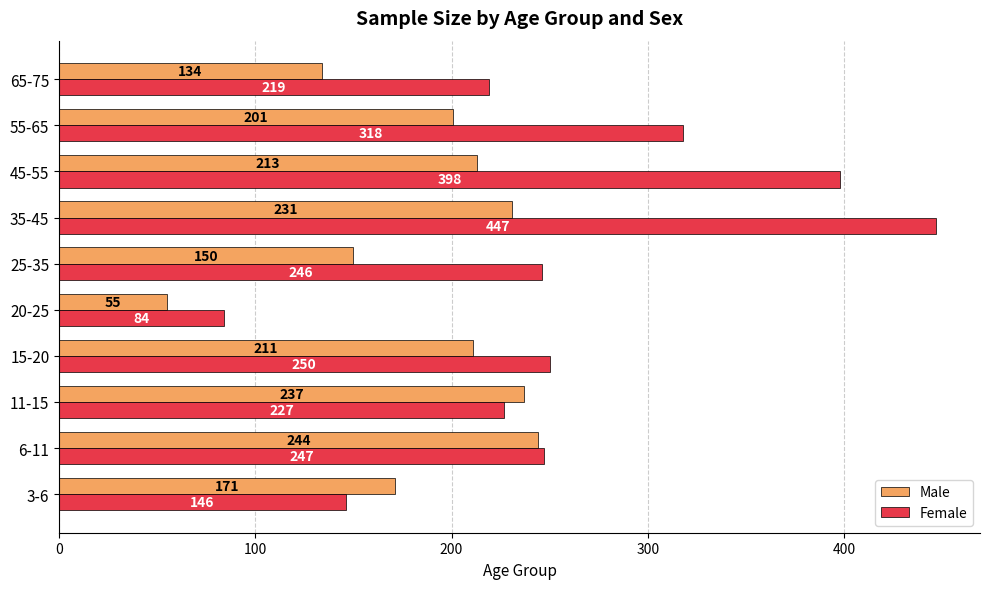

List the labels in order of Female value, largest first.

35-45, 45-55, 55-65, 15-20, 6-11, 25-35, 11-15, 65-75, 3-6, 20-25